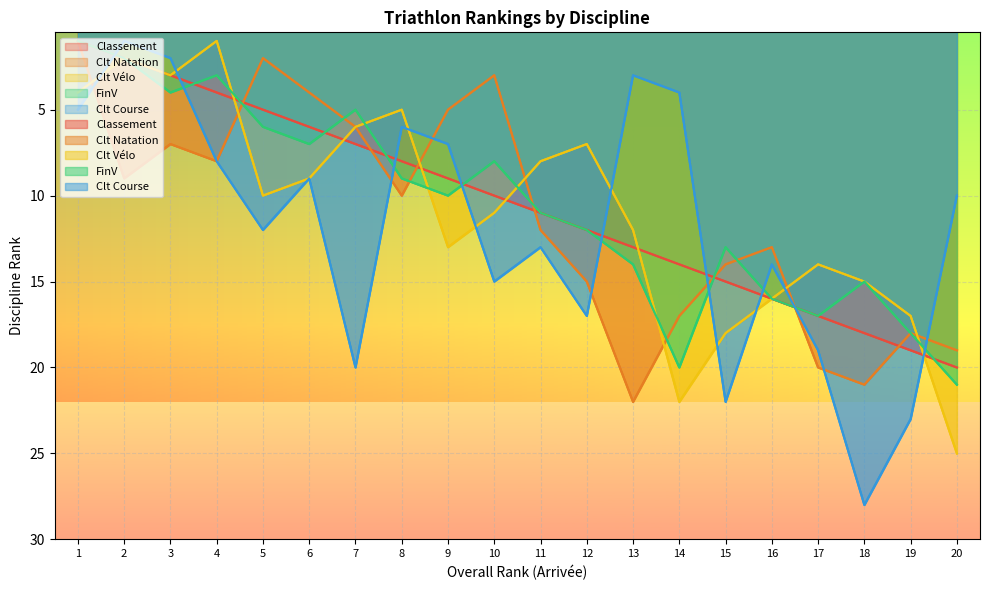

Where do Clt Vélo and Clt Natation first cross each other?

1 and 2